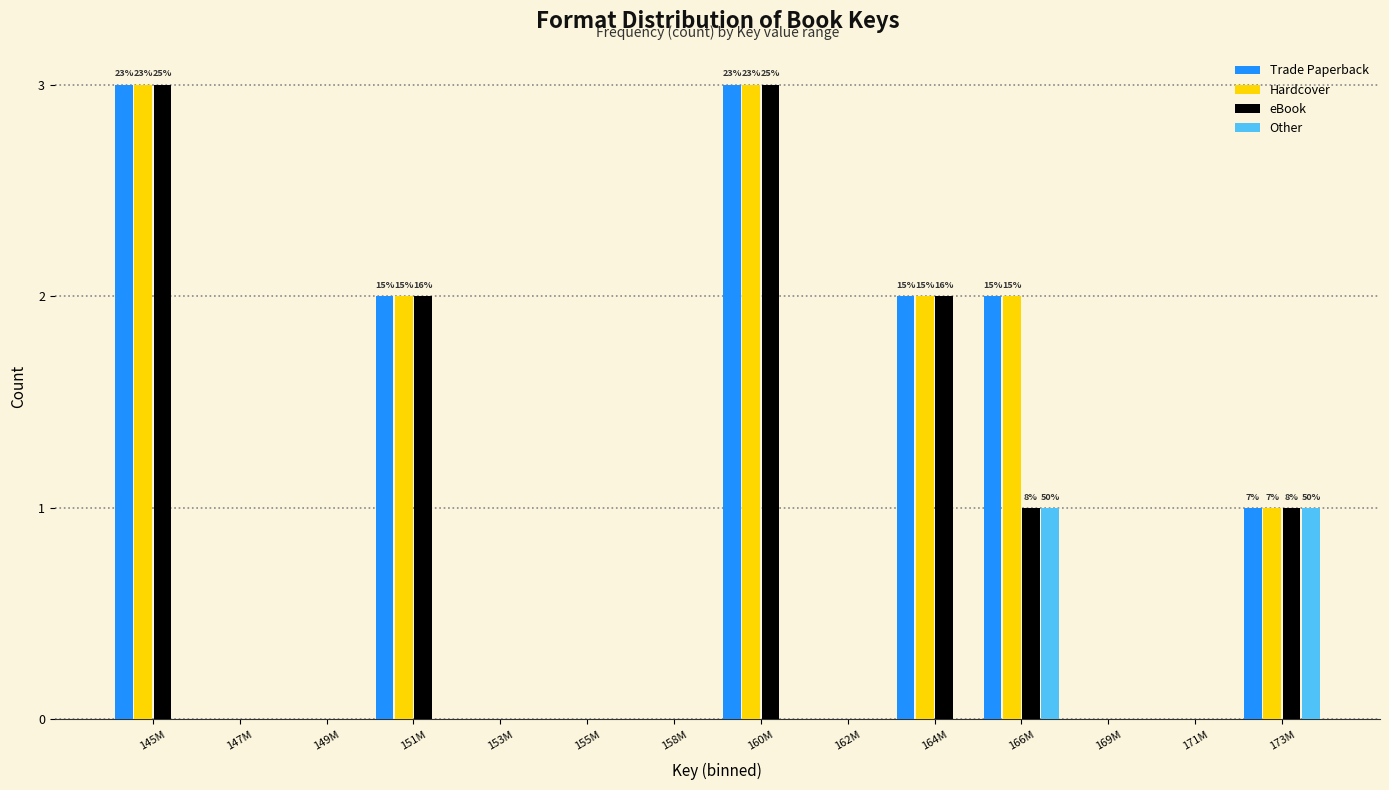

What is the sum of all eBook values?

12